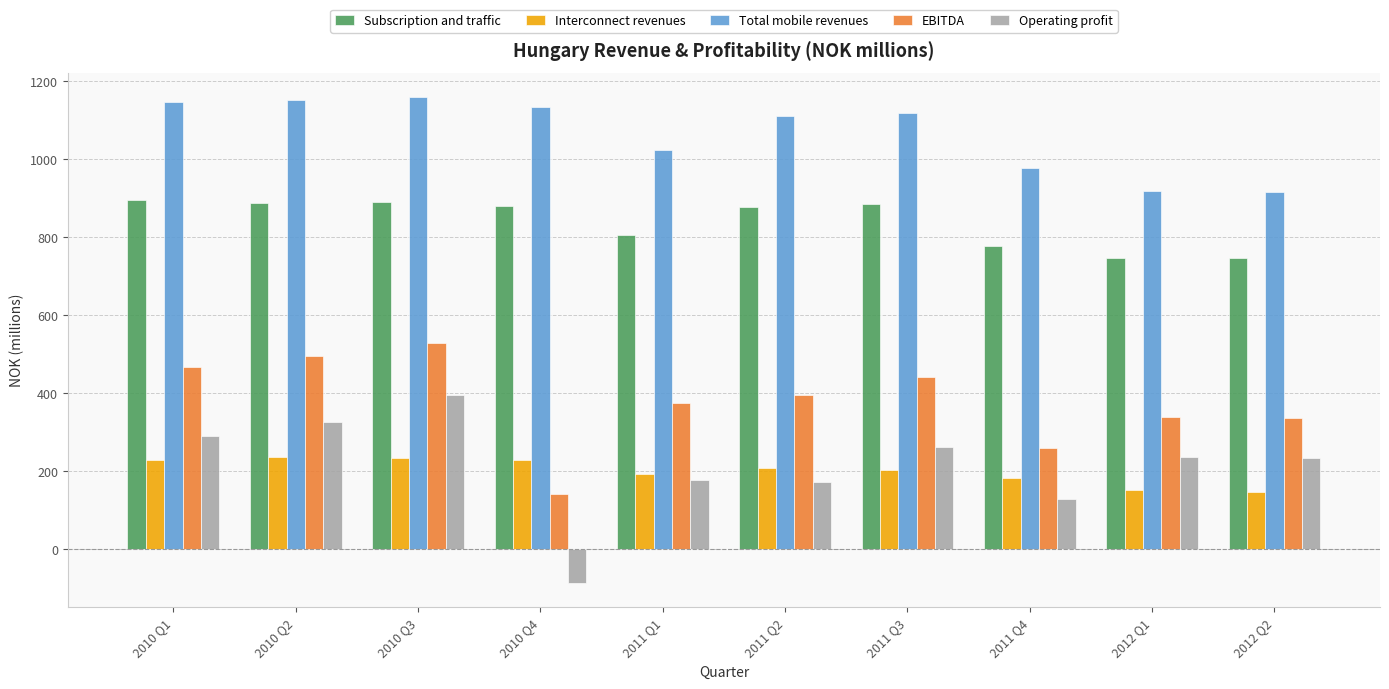

What is the difference between the Total mobile revenues values at 2010 Q2 and 2011 Q1?

126.8